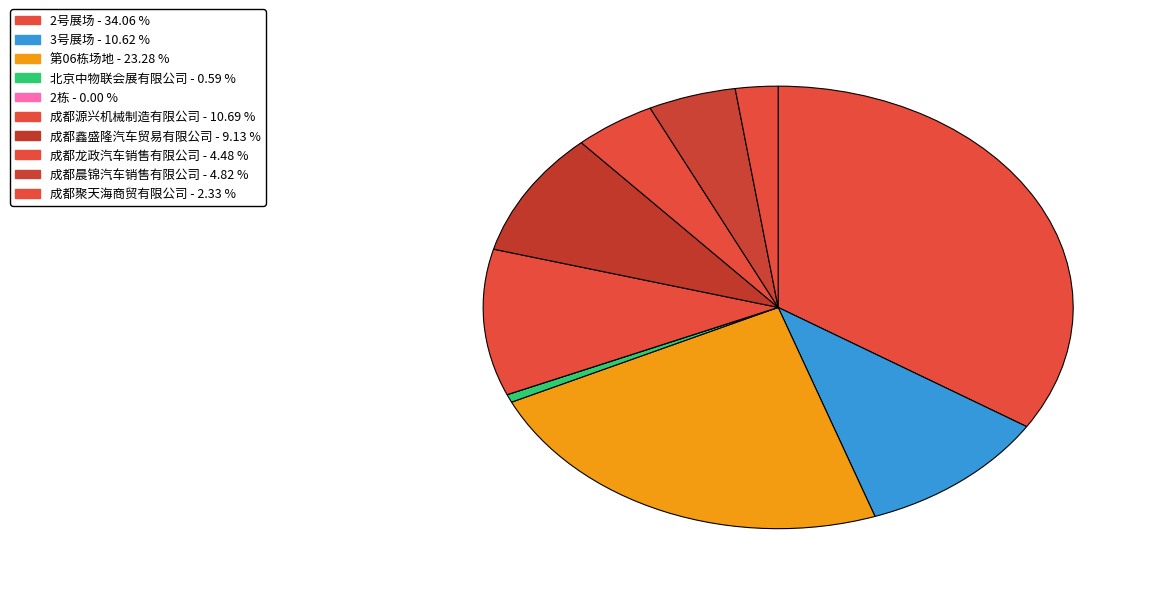

Rank the categories by value from lowest to highest.

2栋, 北京中物联会展有限公司, 成都聚天海商贸有限公司, 成都龙政汽车销售有限公司, 成都晨锦汽车销售有限公司, 成都鑫盛隆汽车贸易有限公司, 3号展场, 成都源兴机械制造有限公司, 第06栋场地, 2号展场